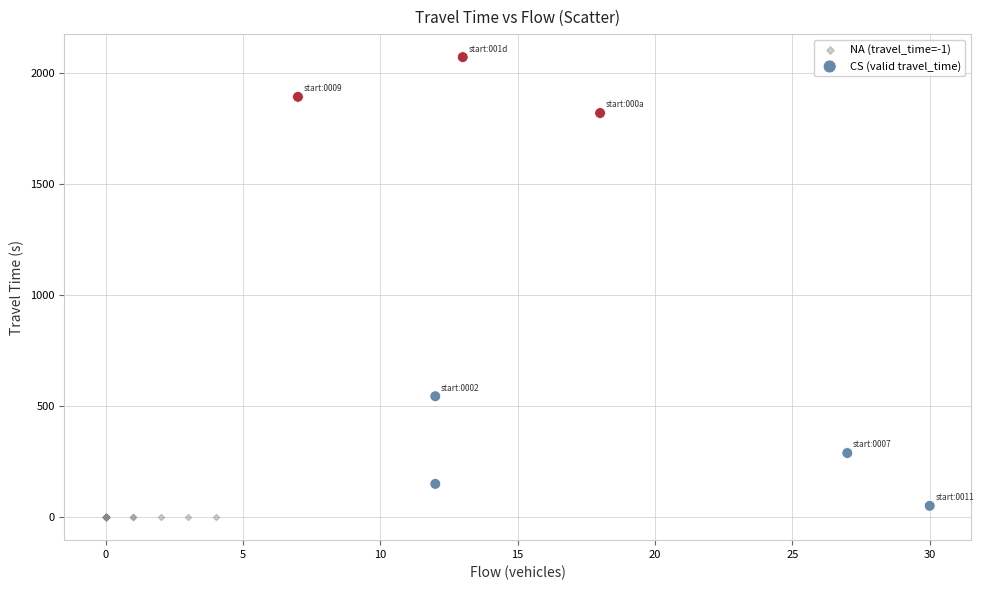

What are all the series names shown in the legend?

NA (travel_time=-1), CS (valid travel_time)